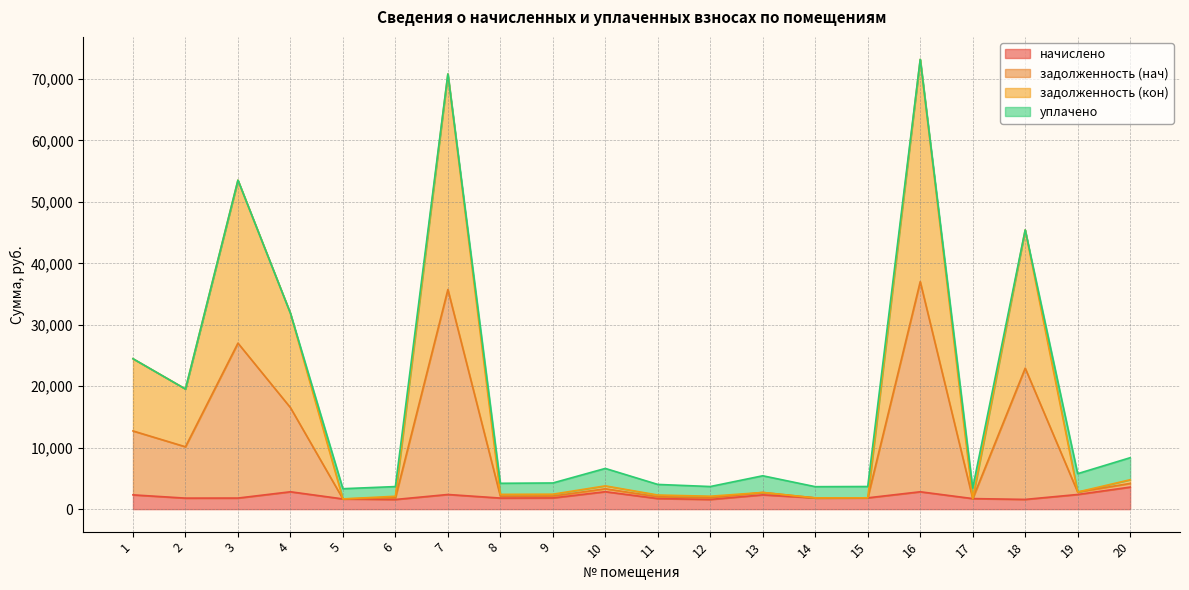

What is the highest value of the начислено series?

3587.0